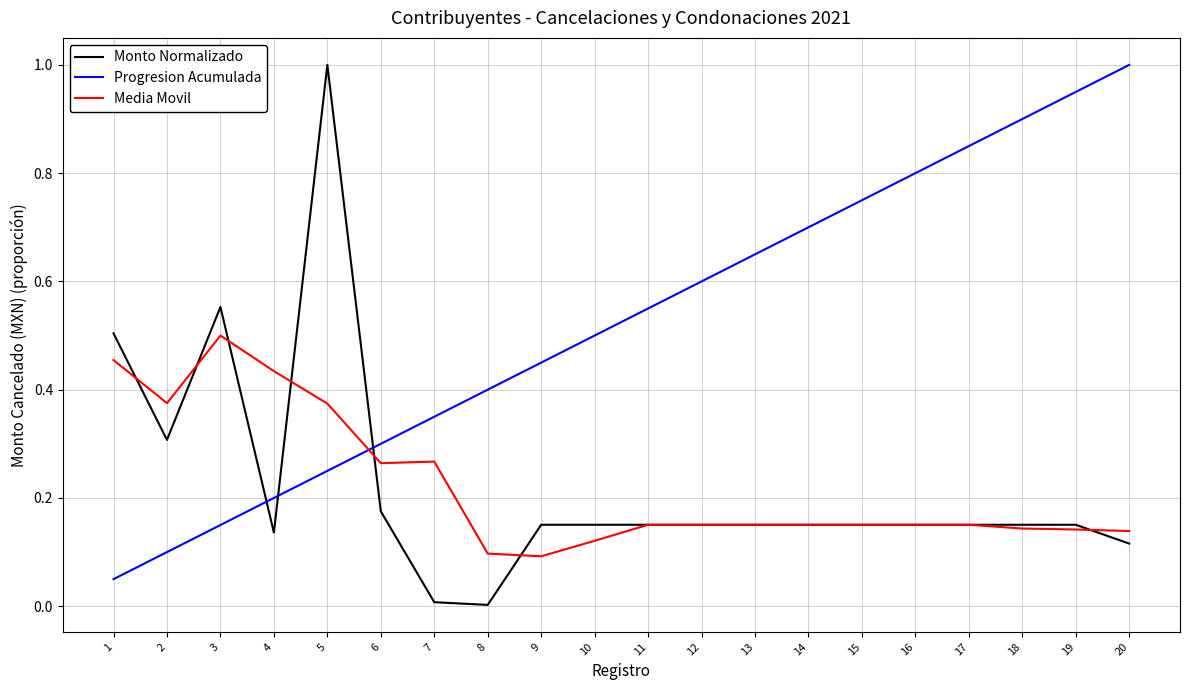

The value of Progresion Acumulada at 12 is 0.6. True or false?

True